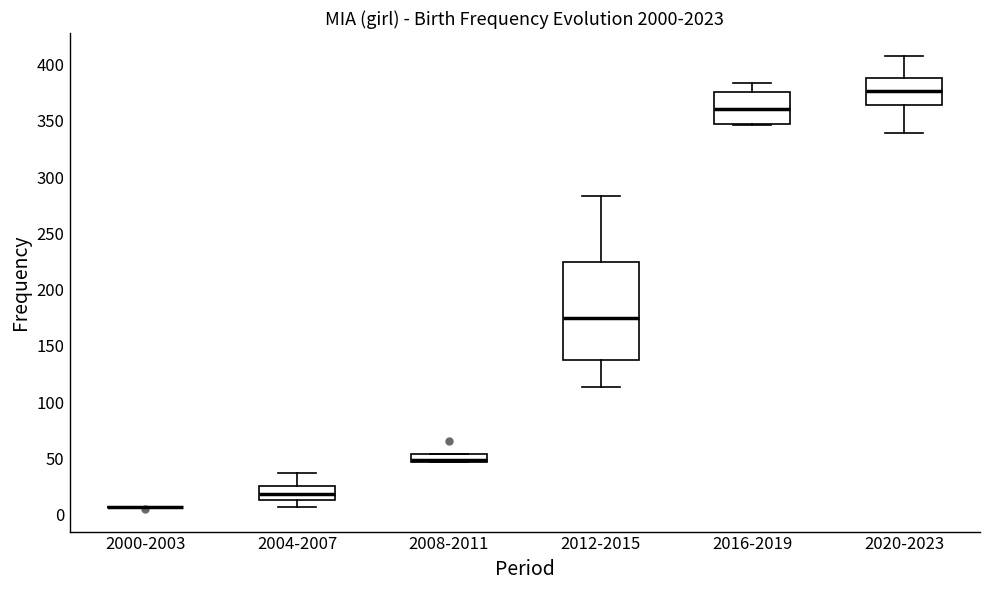

Comparing the boxes themselves (not the whiskers), which one is the tallest?

2012-2015